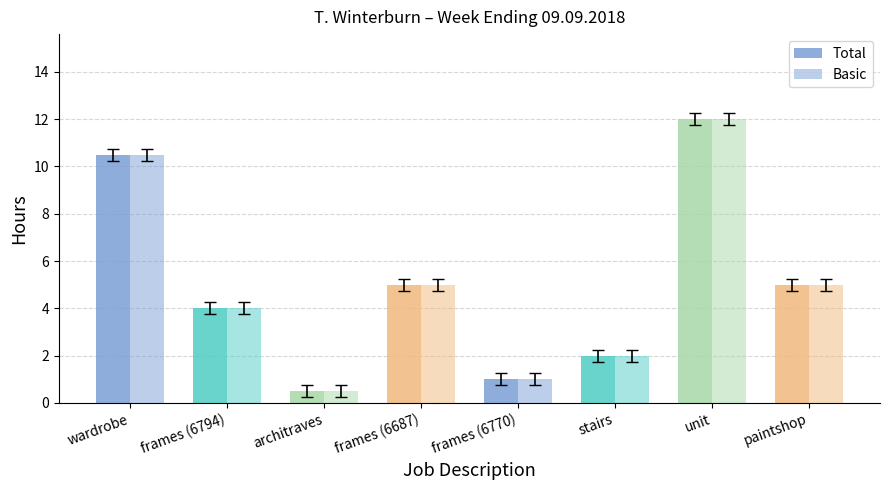

What is the difference between the Basic values at unit and wardrobe?

1.5